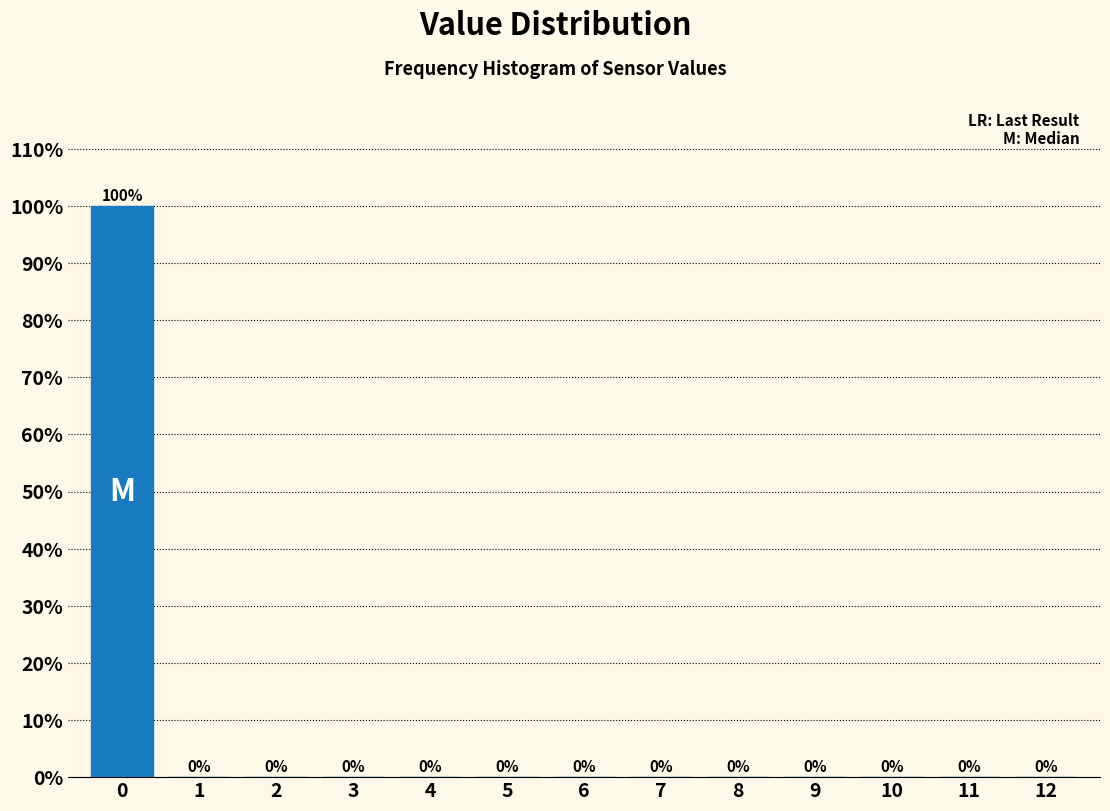

Over which range of the x-axis is the bar tallest?

-0.5 to 0.5